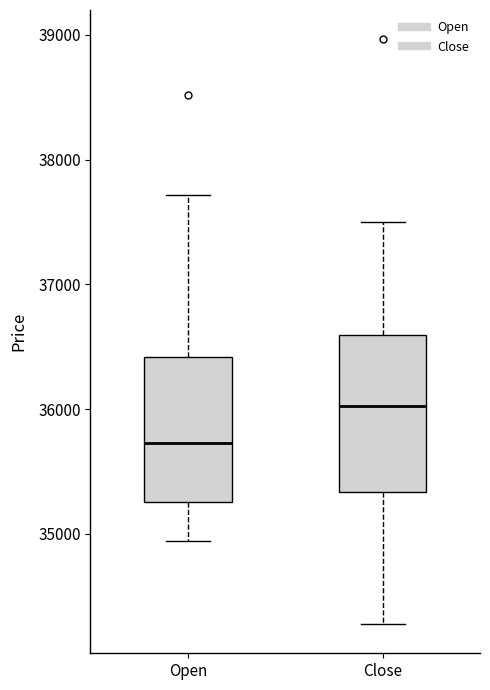

Reading left to right, transcribe this box plot: for each box, give where its median line is, the range the box spans, and where its two whiskers end, as read against the y-axis. The values are not printed on the chart, so give them approximately, as read against the axis.

Open: median 35700, box 35300 to 36400, whiskers 34900 to 37700
Close: median 36000, box 35300 to 36600, whiskers 34300 to 37500